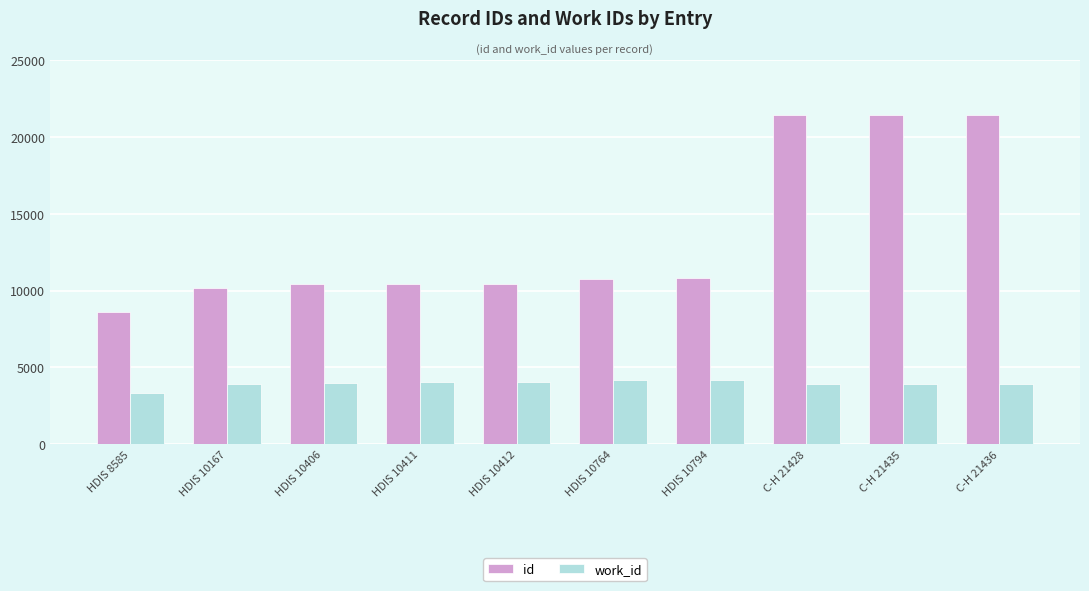

At HDIS 10412, list the series in order from smallest to largest.

work_id, id